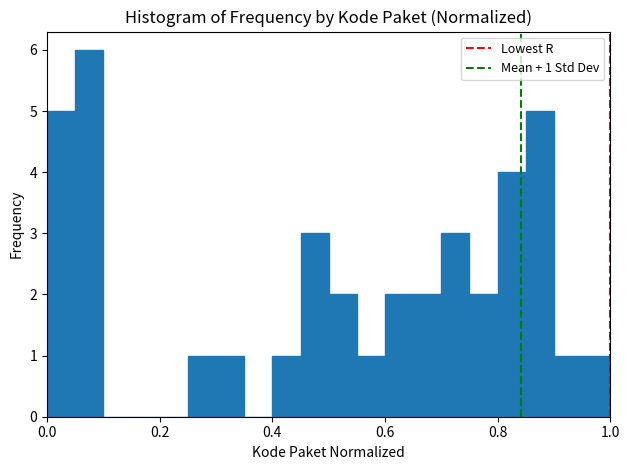

Read against the x-axis, roughly where is the centre of the tallest bar?

0.08